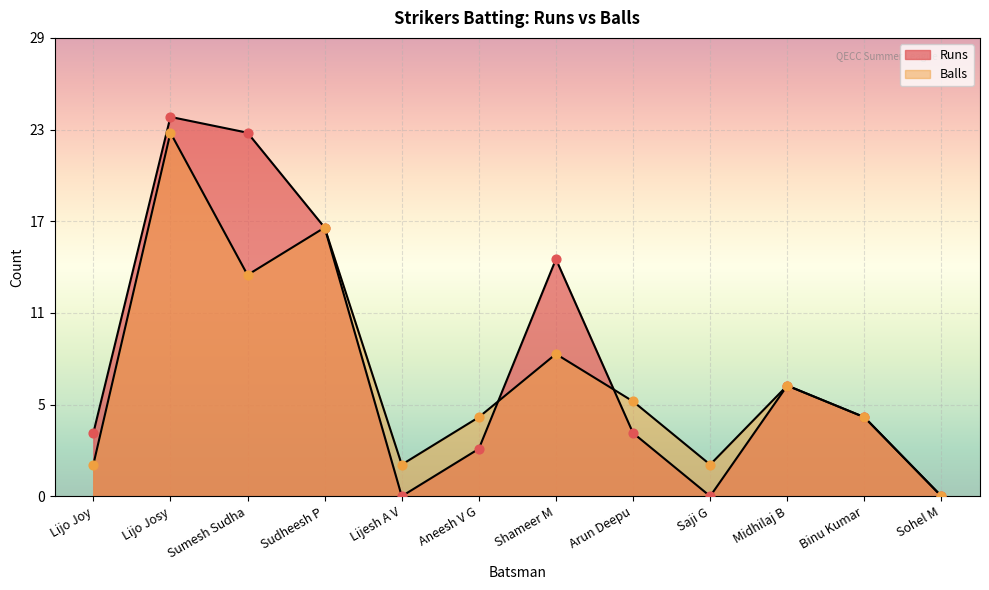

Which series reaches the maximum Y coordinate?

Runs